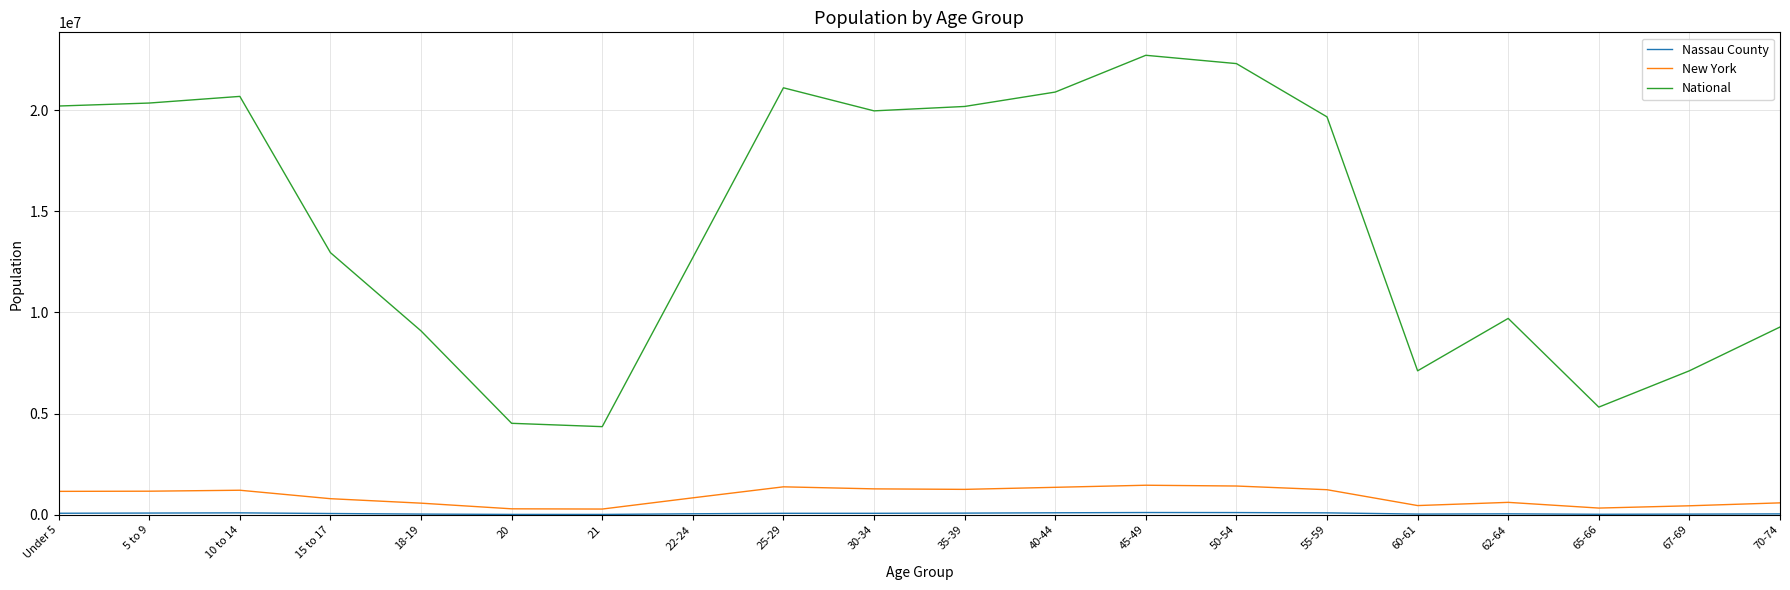

What is the smallest value displayed?

15515